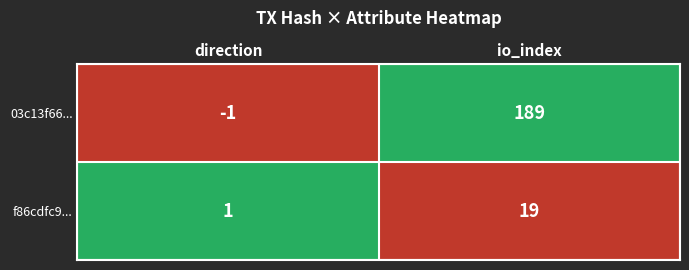

Count the number of categories in the chart.

2